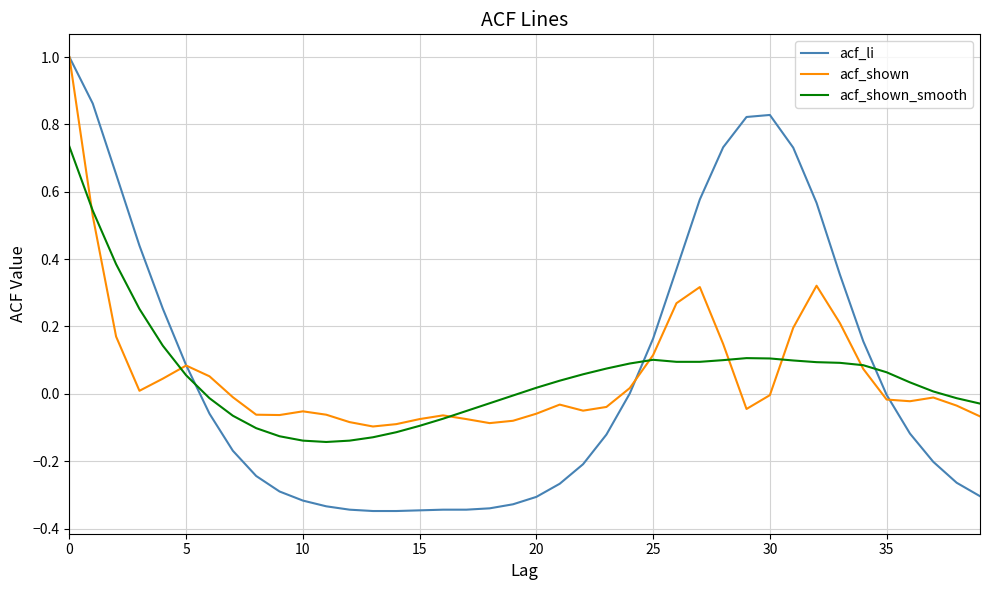

Which series has the largest range (max minus min)?

acf_li